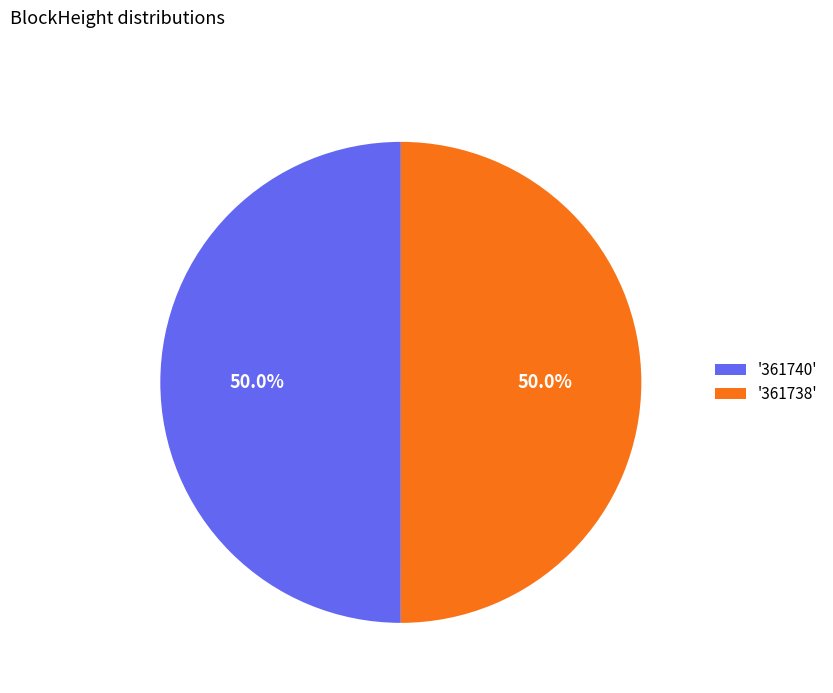

What is the ratio of the value at '361738' to the value at '361740'?

1.0